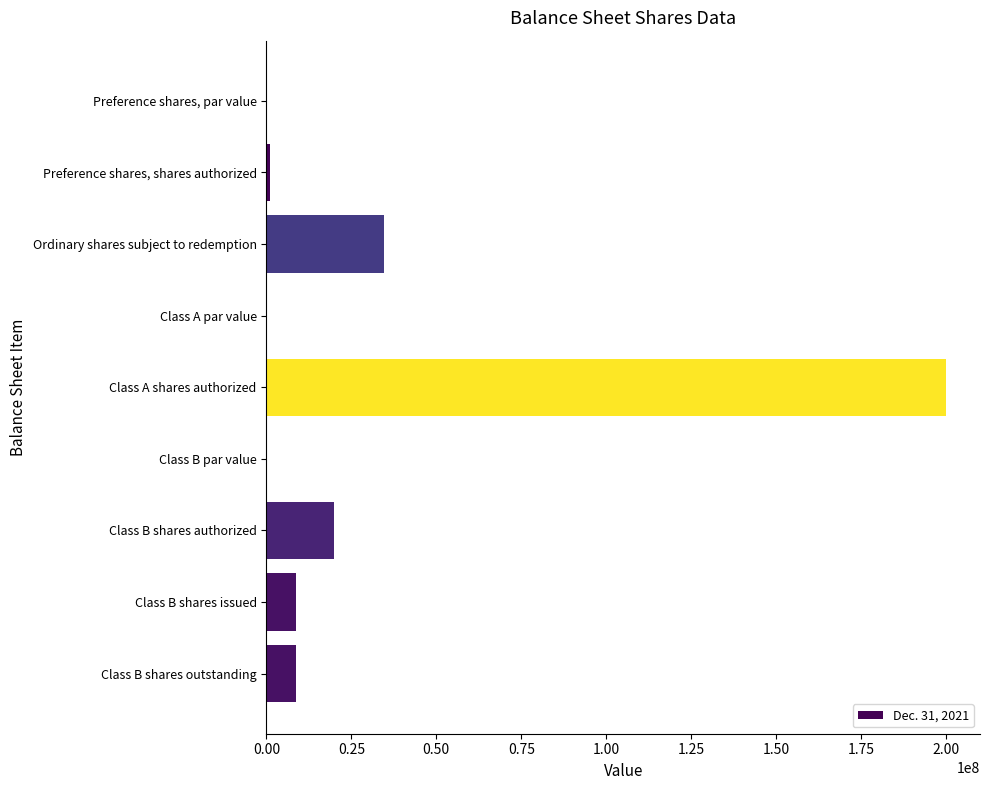

The chart shows a value of 0.0 at Class B par value. True or false?

True